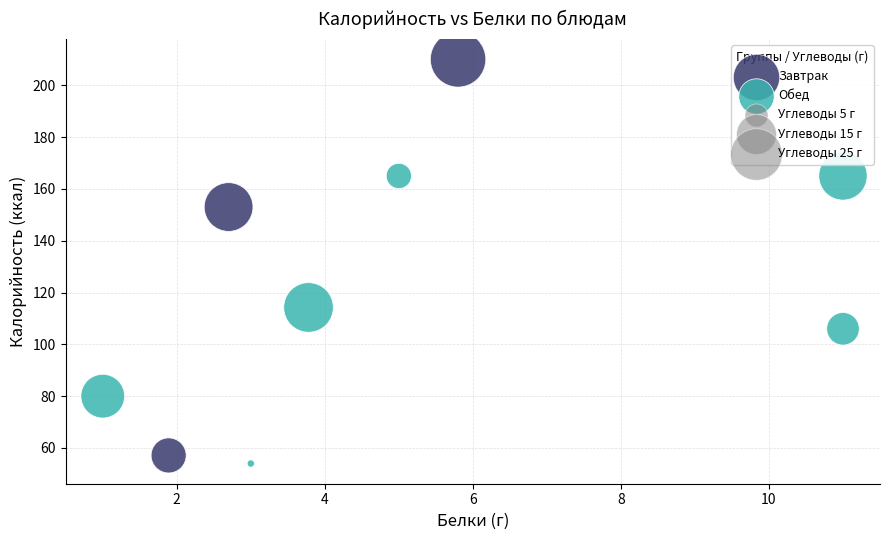

Which series reaches the maximum Y coordinate?

Завтрак